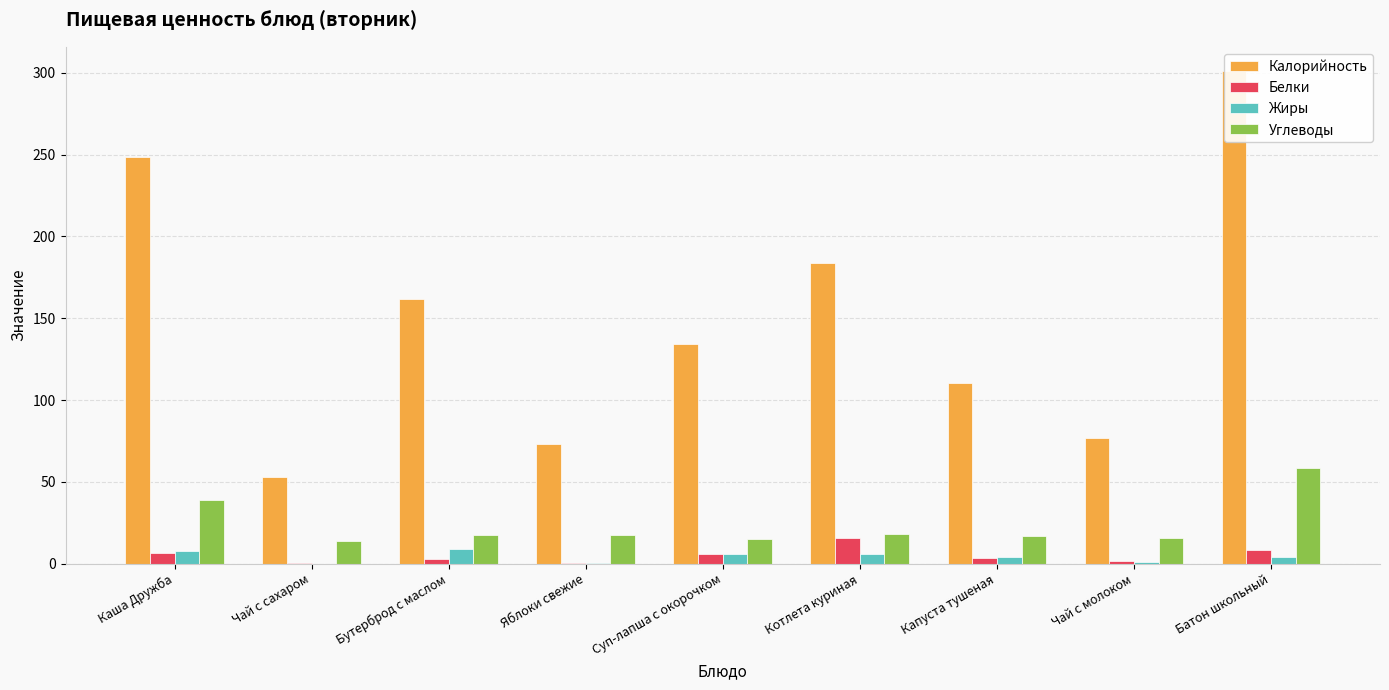

Which series changed the most between Суп-лапша с окорочком and Чай с молоком?

Калорийность